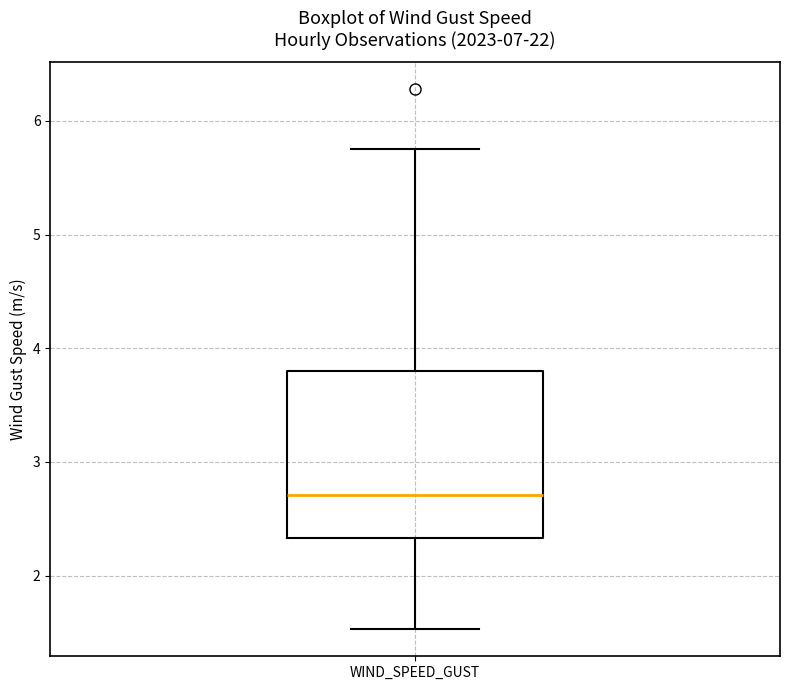

Read this box plot against the y-axis: the position of the median line, the range covered by the box, and the ends of both whiskers. The values are not printed on the chart, so give them approximately, as read against the axis.

median 2.7, box 2.3 to 3.8, whiskers 1.5 to 5.8